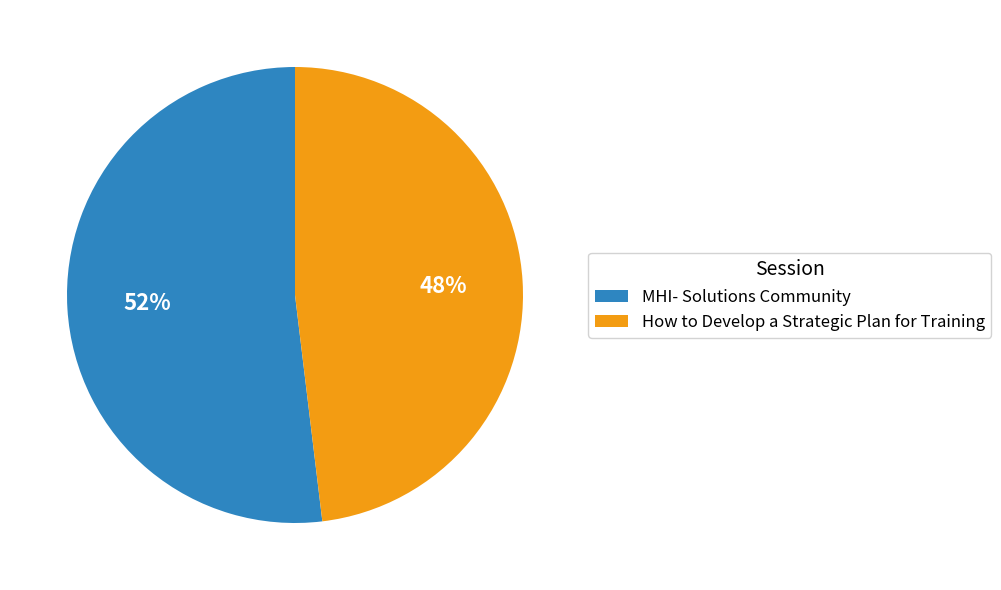

Does any single category account for the majority?

Yes